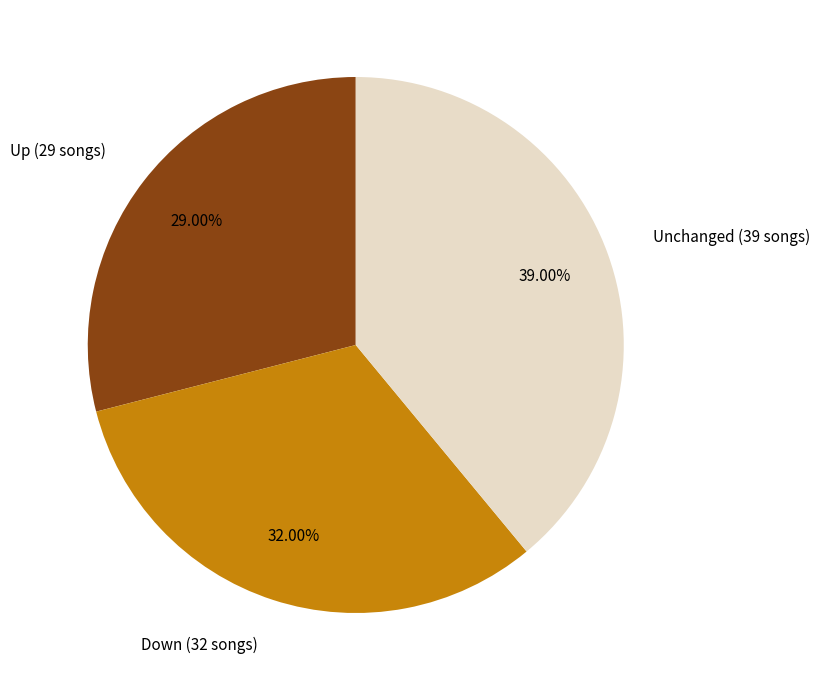

Which has a higher value, Up (29 songs) or Down (32 songs)?

Down (32 songs)